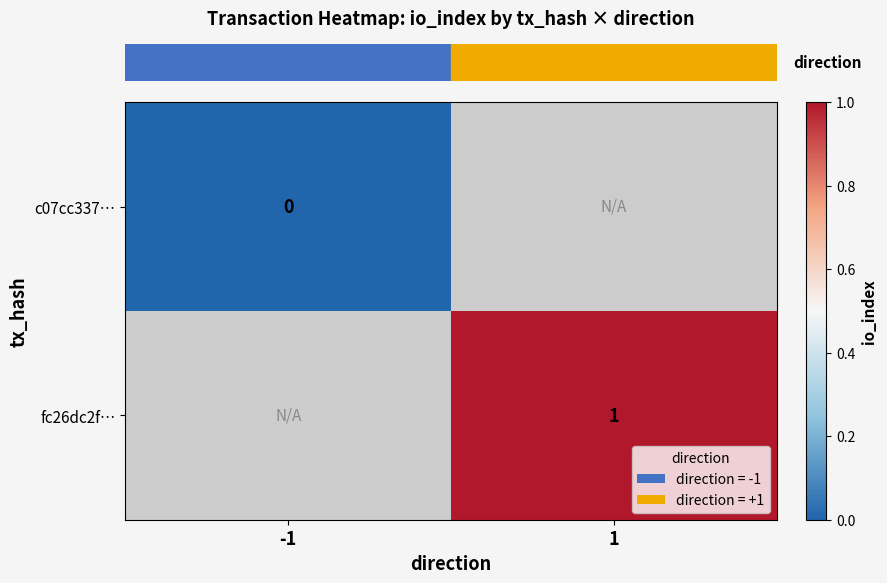

Which category has the highest value across all series?

1